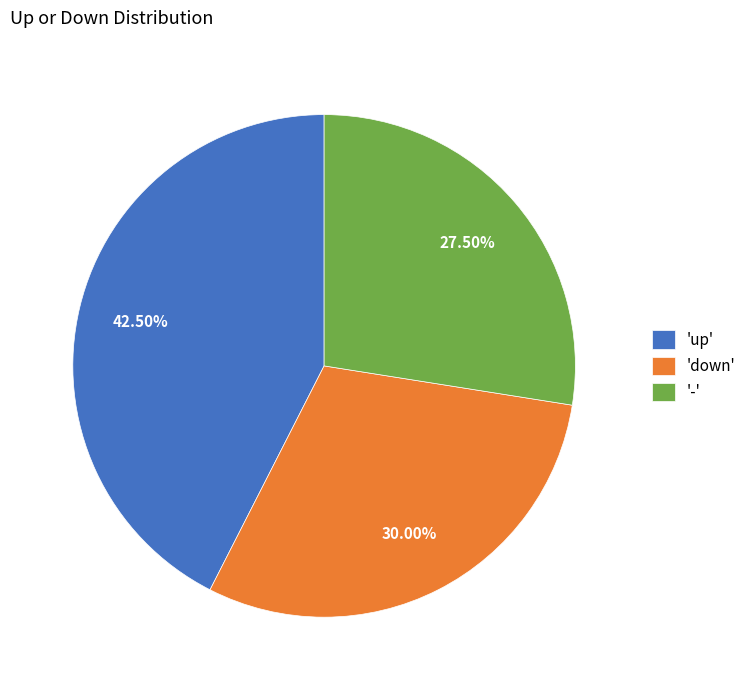

Is there a majority slice in this chart?

No